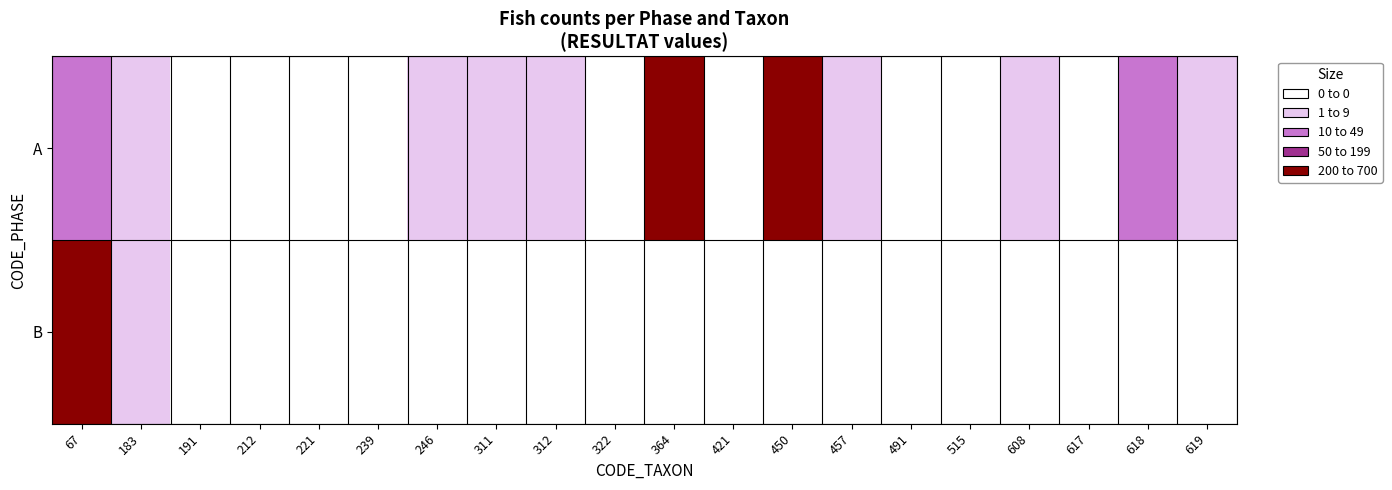

Reading left to right, what are all the values shown in this chart?

A: 67=38	183=4	191=0	212=0	221=0	239=0	246=1	311=1	312=2	322=0	364=255	421=0	450=630	457=8	491=0	515=0	608=1	617=0	618=23	619=6
B: 67=203	183=3	191=0	212=0	221=0	239=0	246=0	311=0	312=0	322=0	364=0	421=0	450=0	457=0	491=0	515=0	608=0	617=0	618=0	619=0